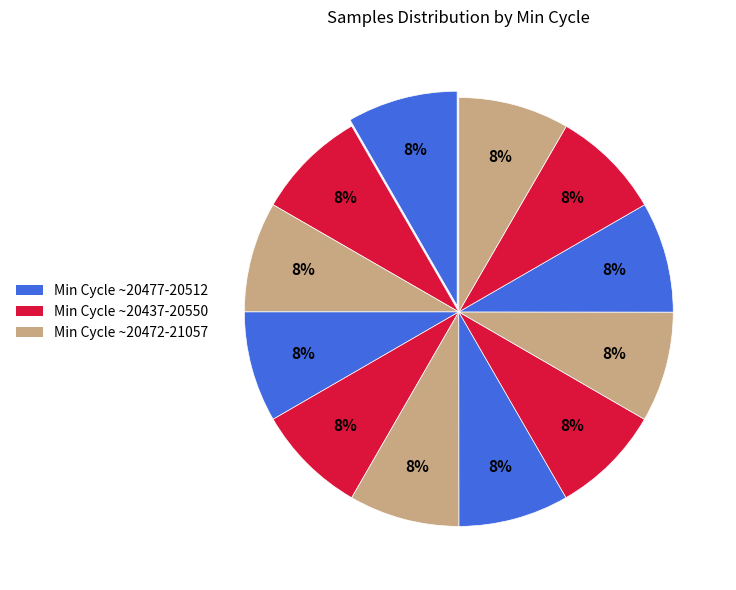

Count the number of slices in the pie.

12